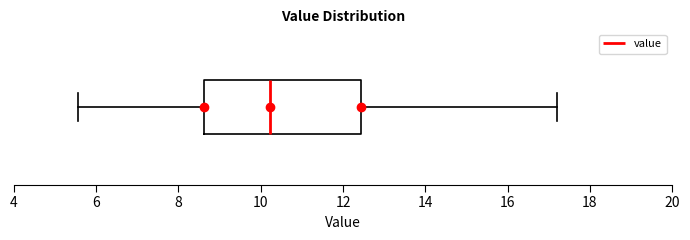

Transcribe this box plot: give where the median line is, the range the box spans, and where the two whiskers end, as read against the x-axis. The values are not printed on the chart, so give them approximately, as read against the axis.

median 10.2, box 8.6 to 12.4, whiskers 5.6 to 17.2